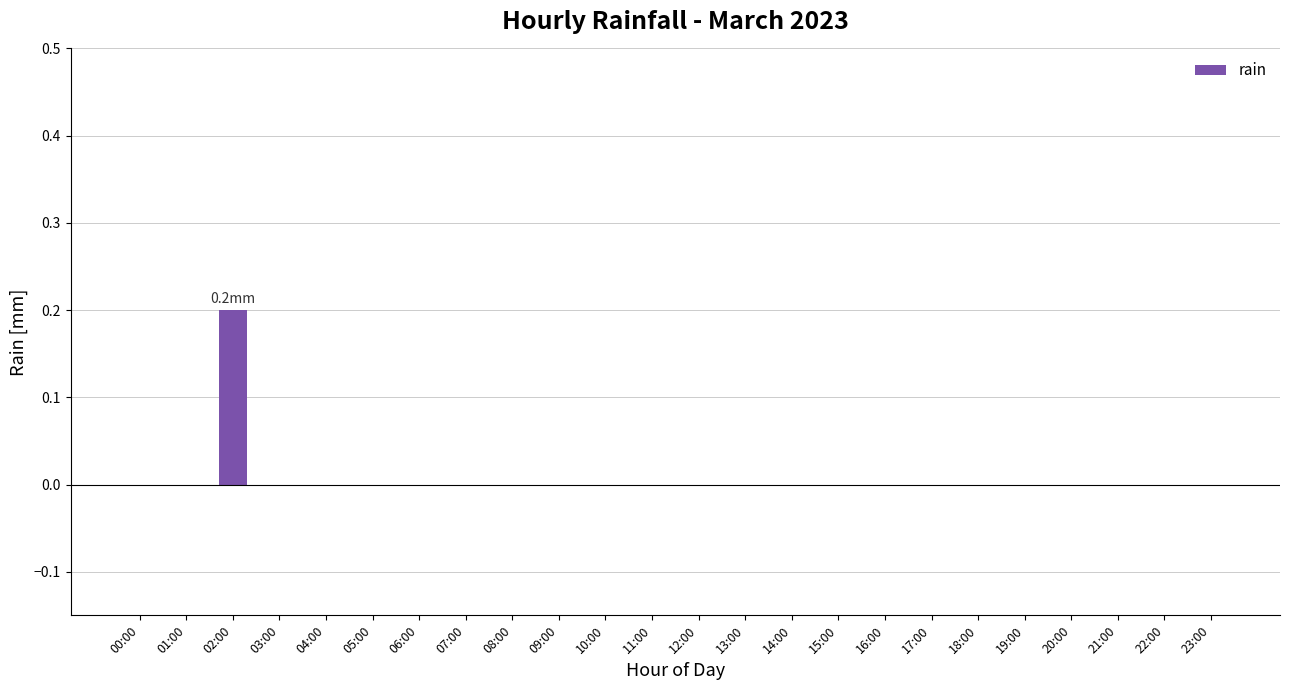

At which category does the chart reach its peak across all series?

02:00